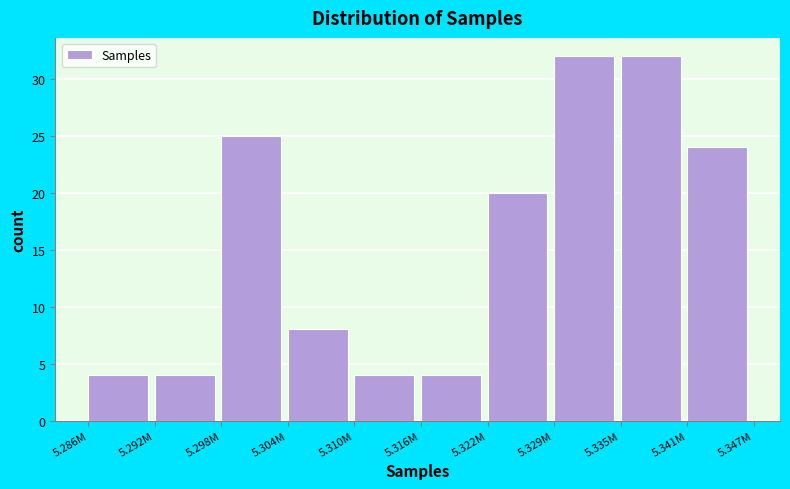

Reading right to left, what are all the values shown in this chart?

24	32	32	20	4	4	8	25	4	4